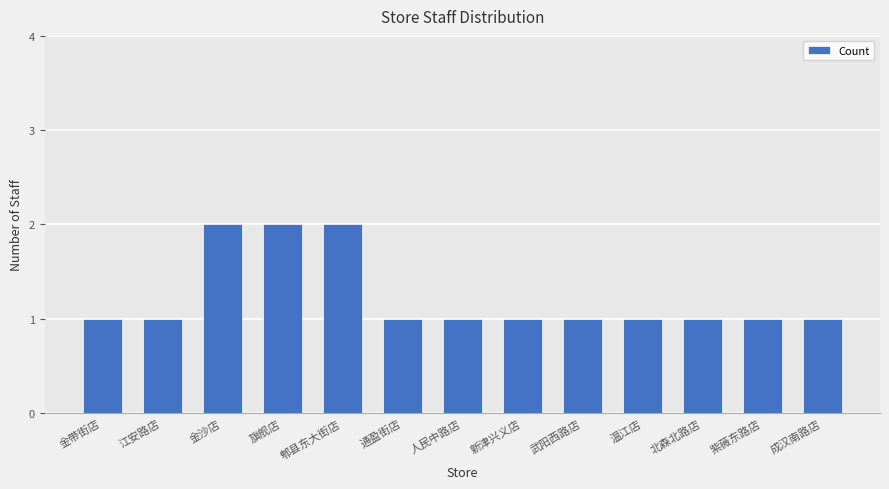

Reading right to left, extract all data points from this chart.

1	1	1	1	1	1	1	1	2	2	2	1	1